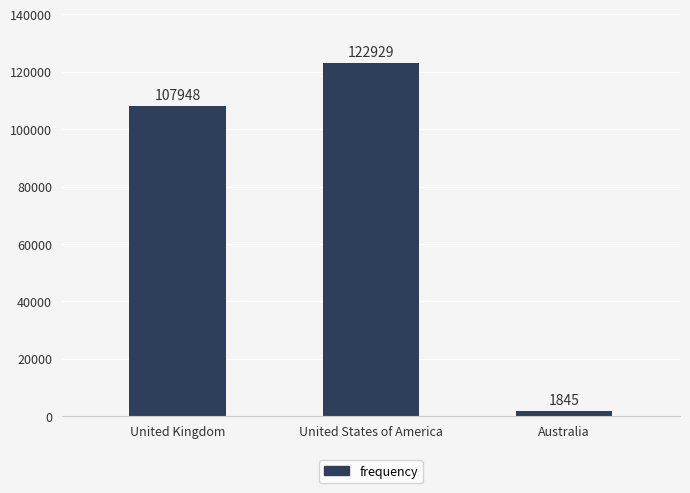

List the labels in order of value, smallest first.

Australia, United Kingdom, United States of America